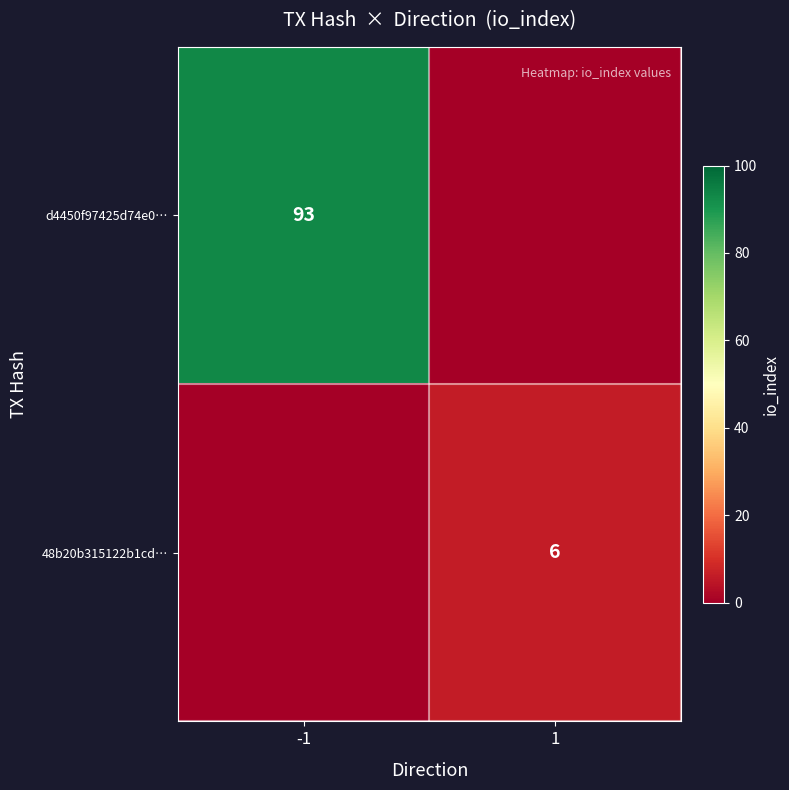

At which category does the chart reach its minimum across all series?

1